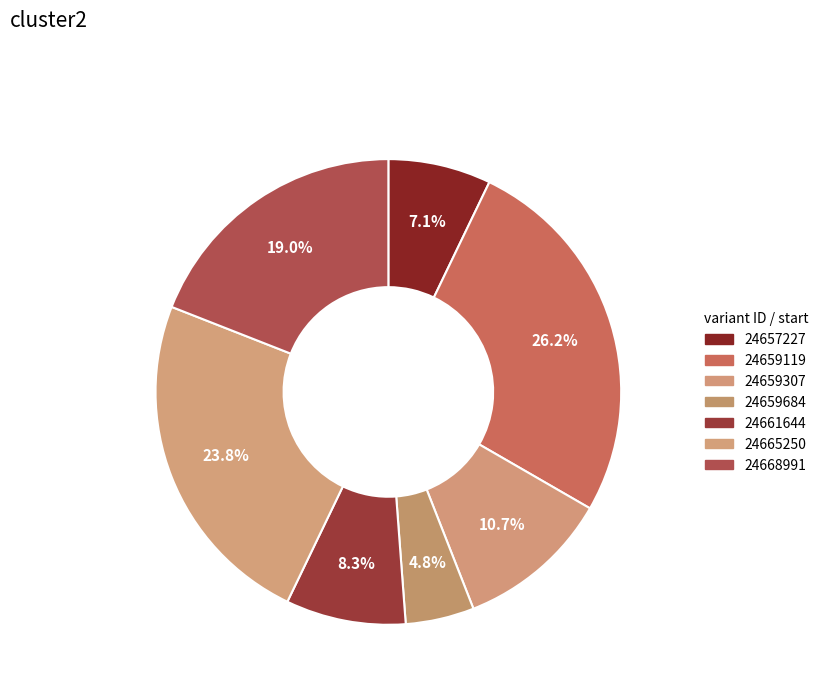

Is it true that 24665250 is 24% of the pie?

True